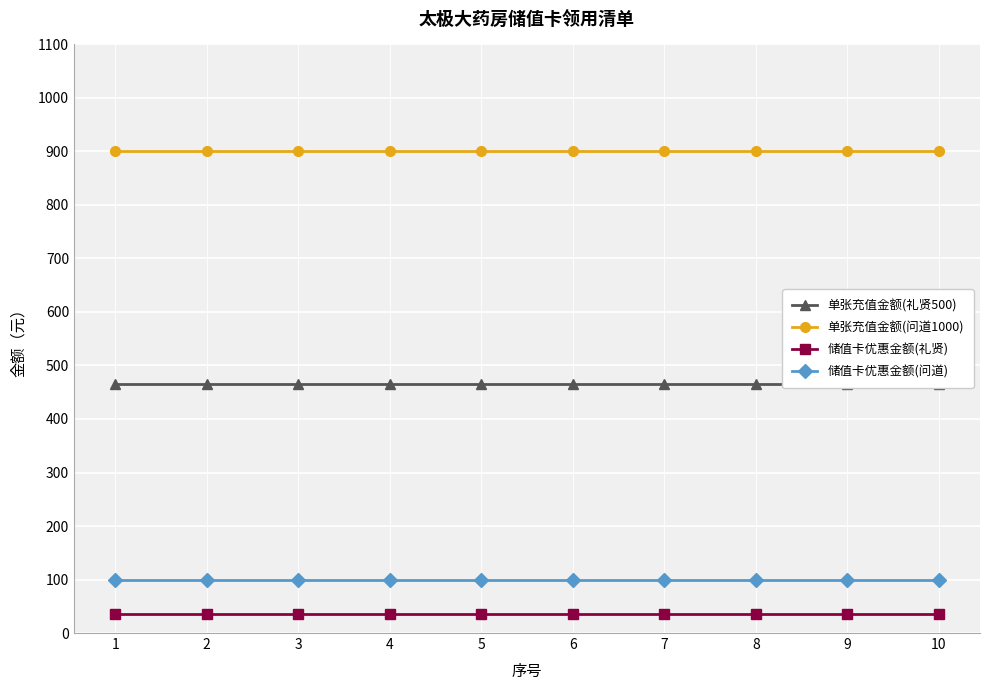

What is the value of the 单张充值金额(礼贤500) point at the 3rd from the left?

465